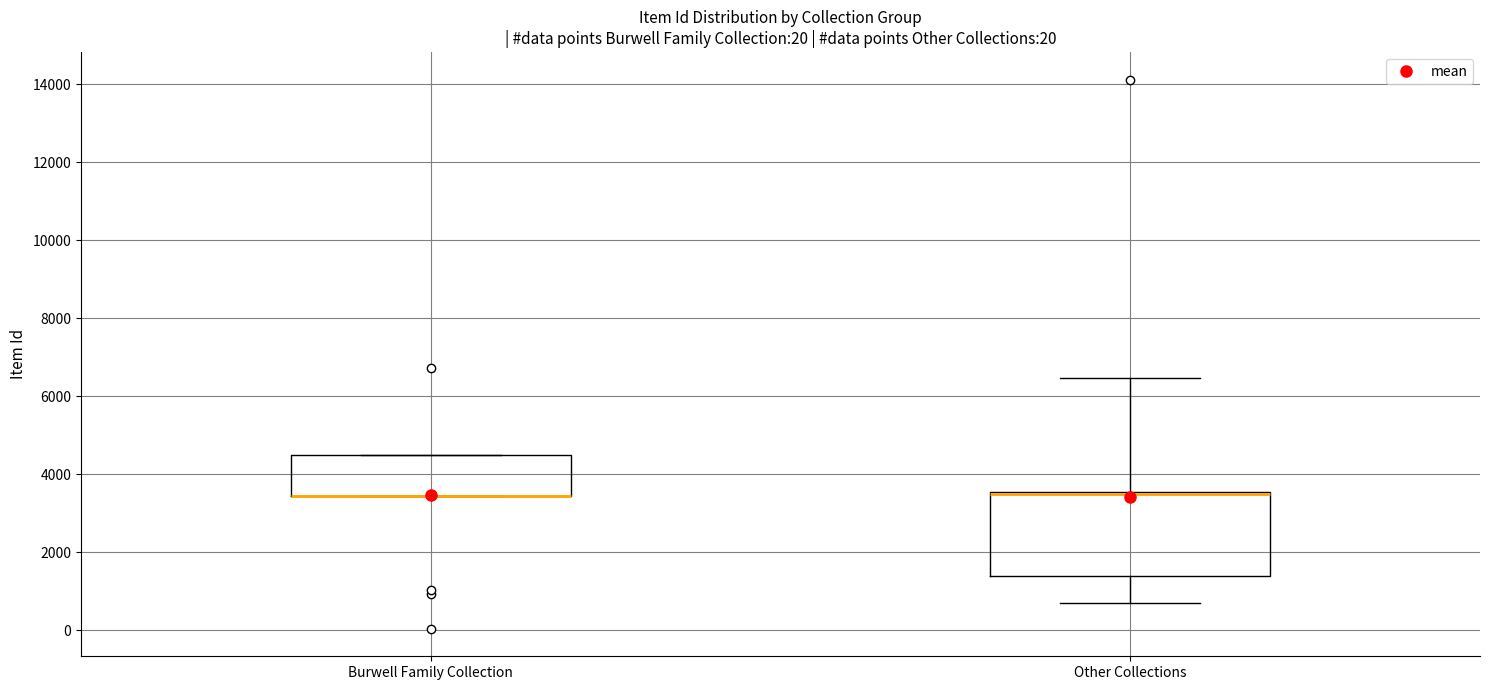

Which box is the tallest, from its lower edge to its upper edge?

Other Collections